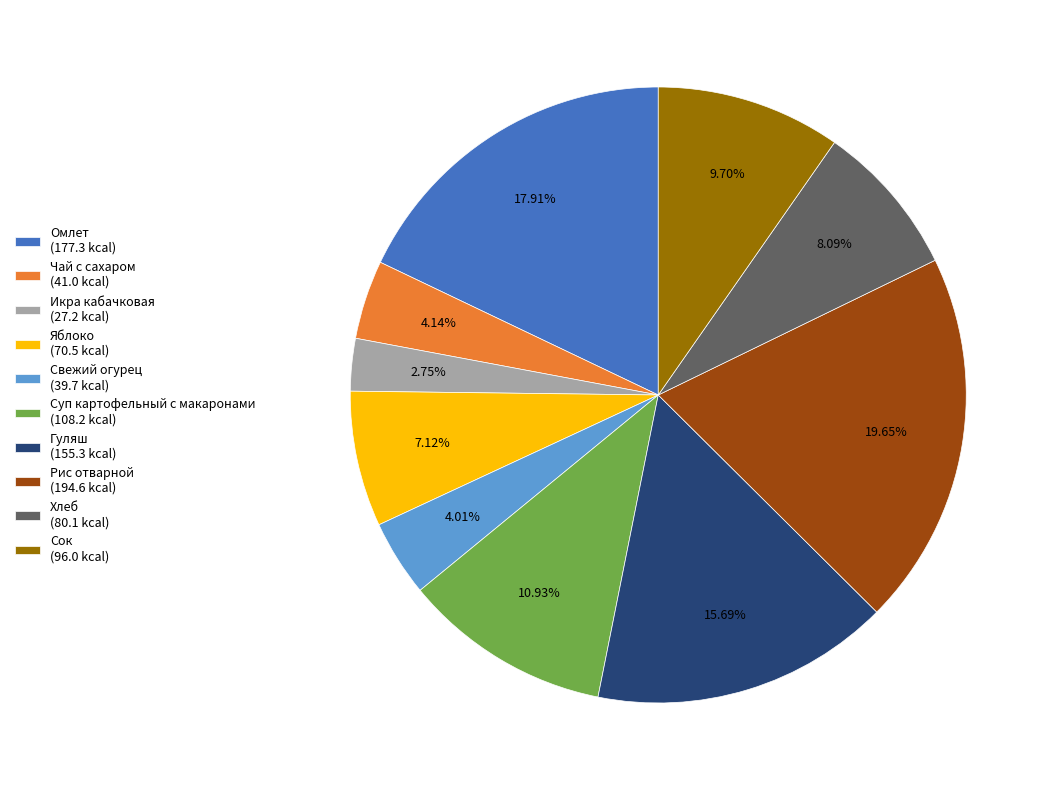

To the nearest percent, what percentage of the pie is Чай с сахаром?

4%